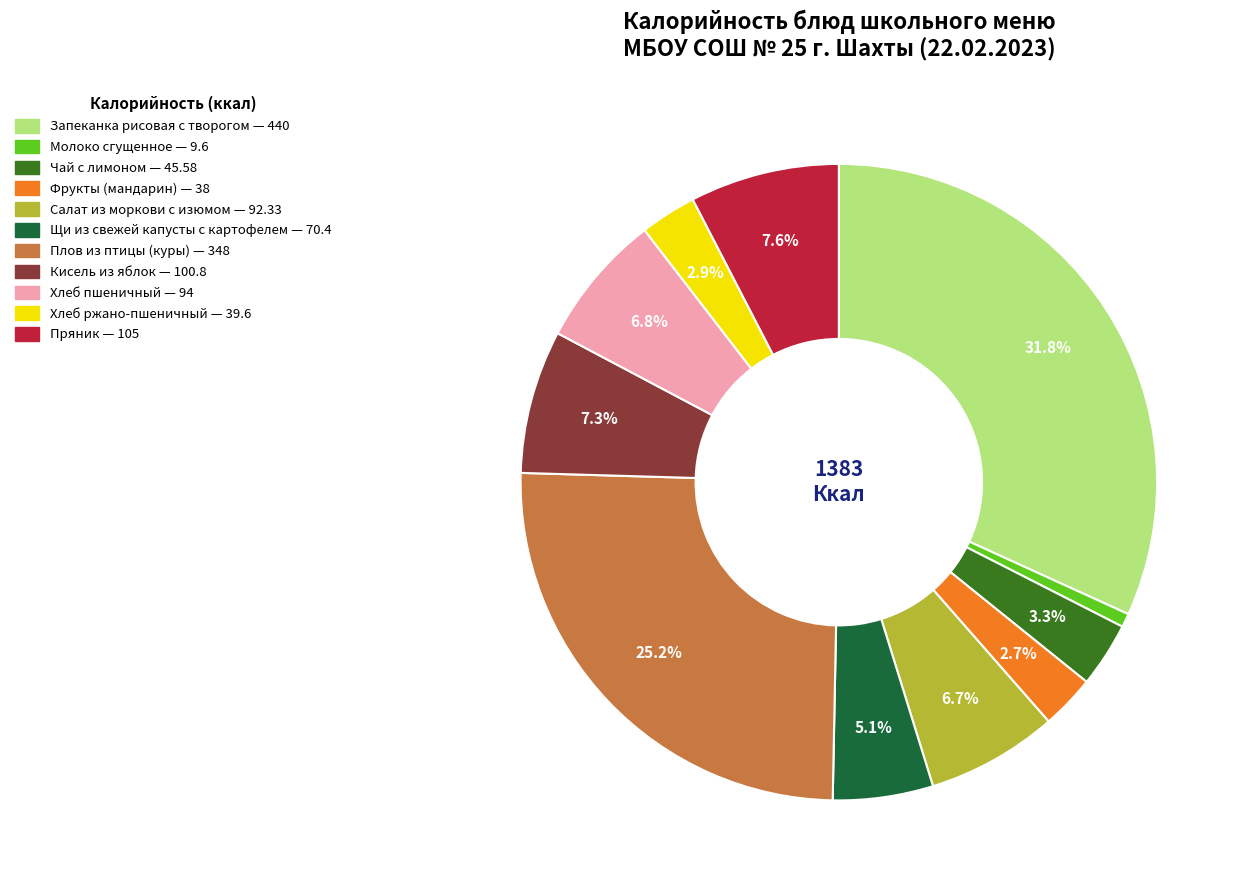

What is the smallest slice in the pie chart?

Молоко сгущенное